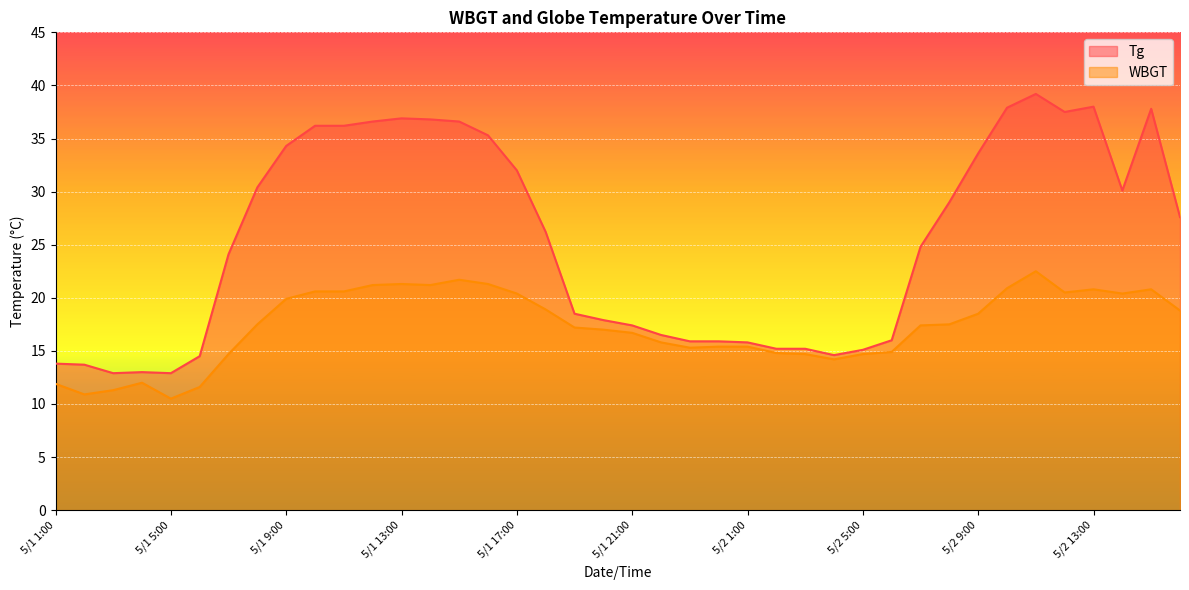

What are all the series names shown in the legend?

Tg, WBGT